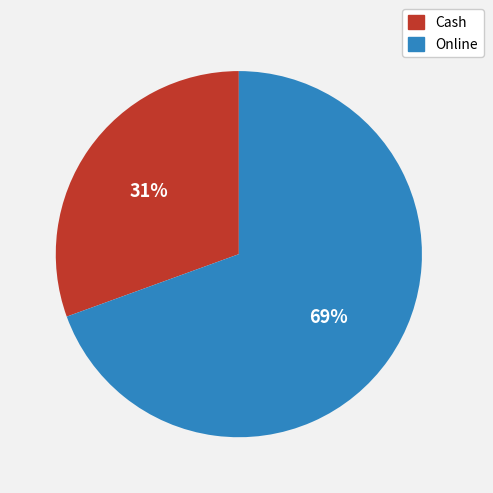

Rank the categories by value from lowest to highest.

Cash, Online